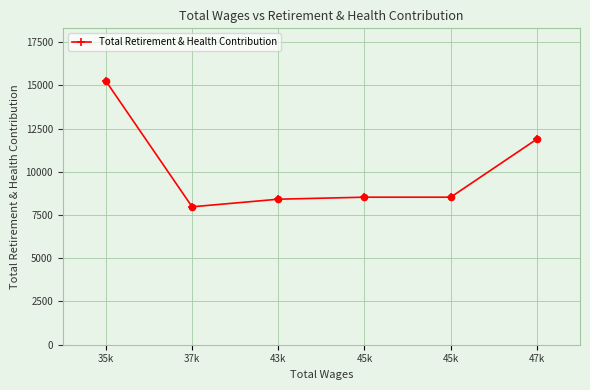

Which has a higher value, 43k or 45k?

45k